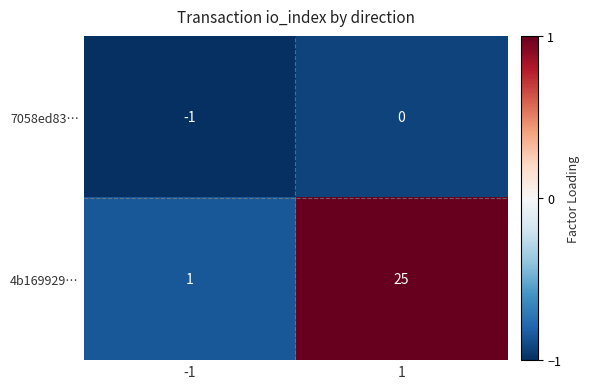

At which category does the chart reach its peak across all series?

1